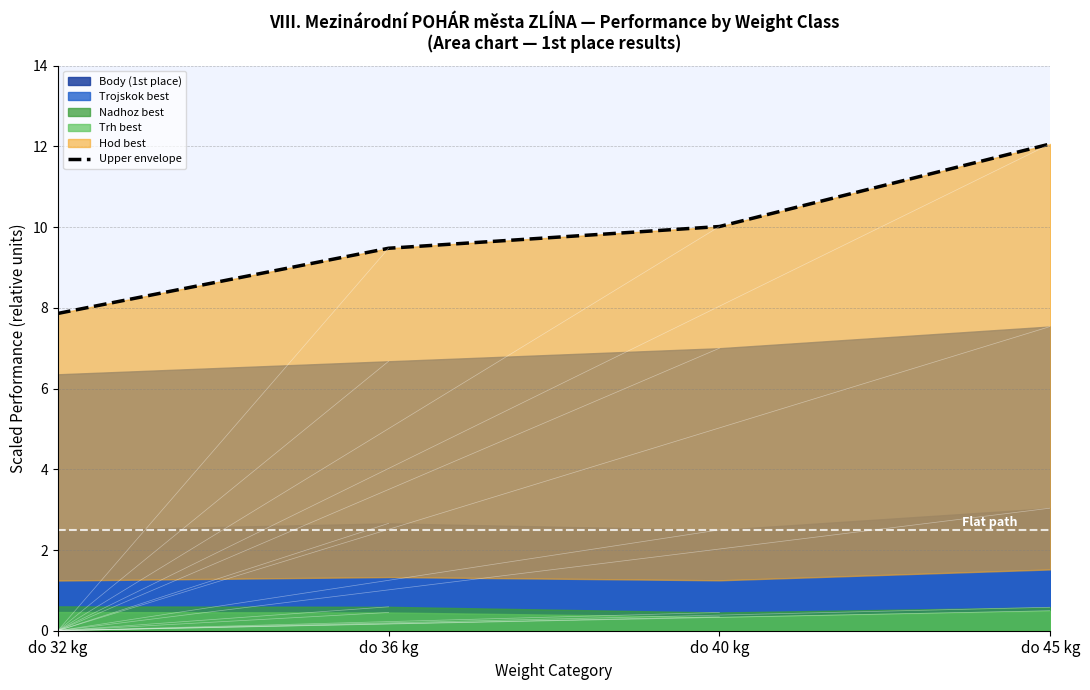

Rank the categories by value from highest to lowest.

do 45 kg, do 40 kg, do 36 kg, do 32 kg